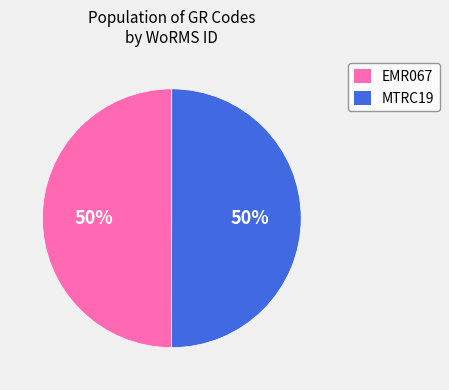

To the nearest percent, what percentage of the pie is MTRC19?

50%